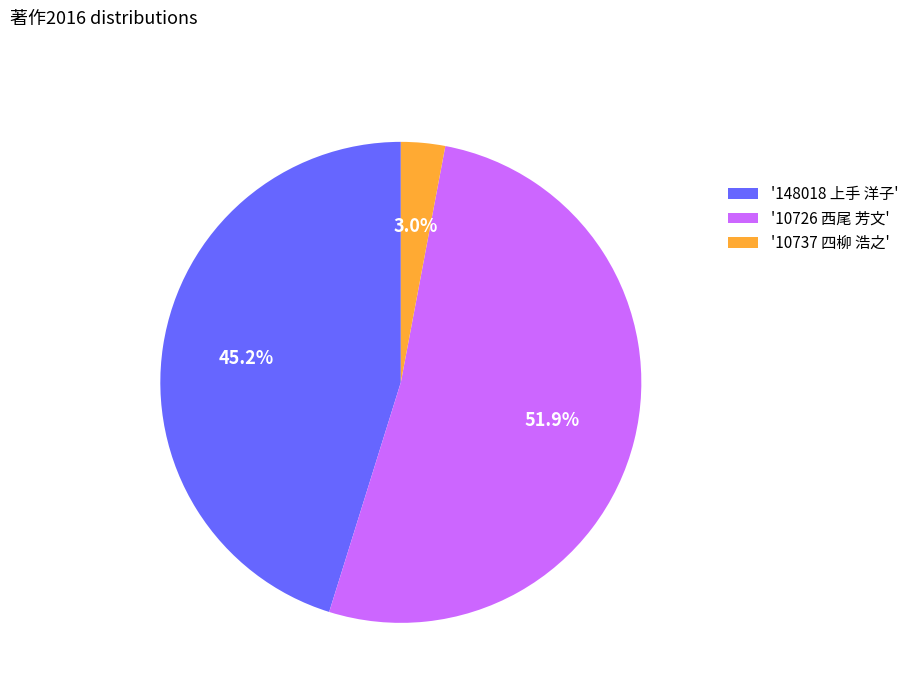

Which slice represents more than half of the pie?

'10726 西尾 芳文'